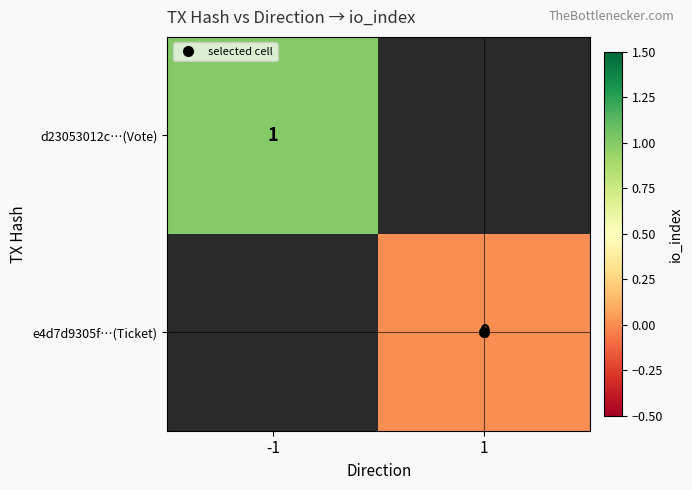

At 1, list the series in order from largest to smallest.

d23053012c…(Vote), e4d7d9305f…(Ticket)